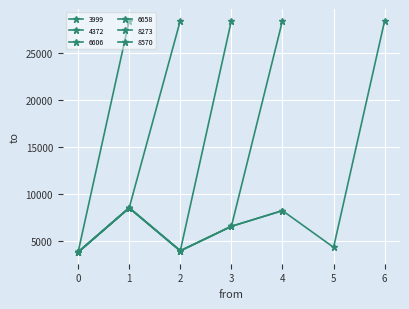

How many lines are shown in the chart?

1